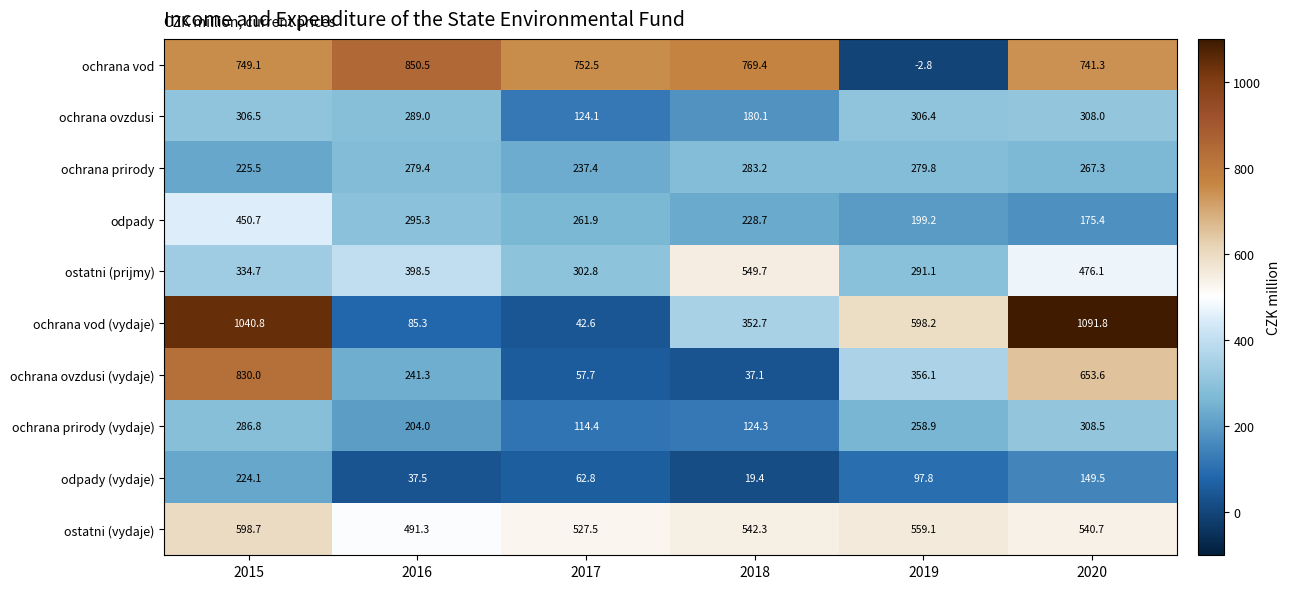

Which series has the largest range (max minus min)?

ochrana vod (vydaje)